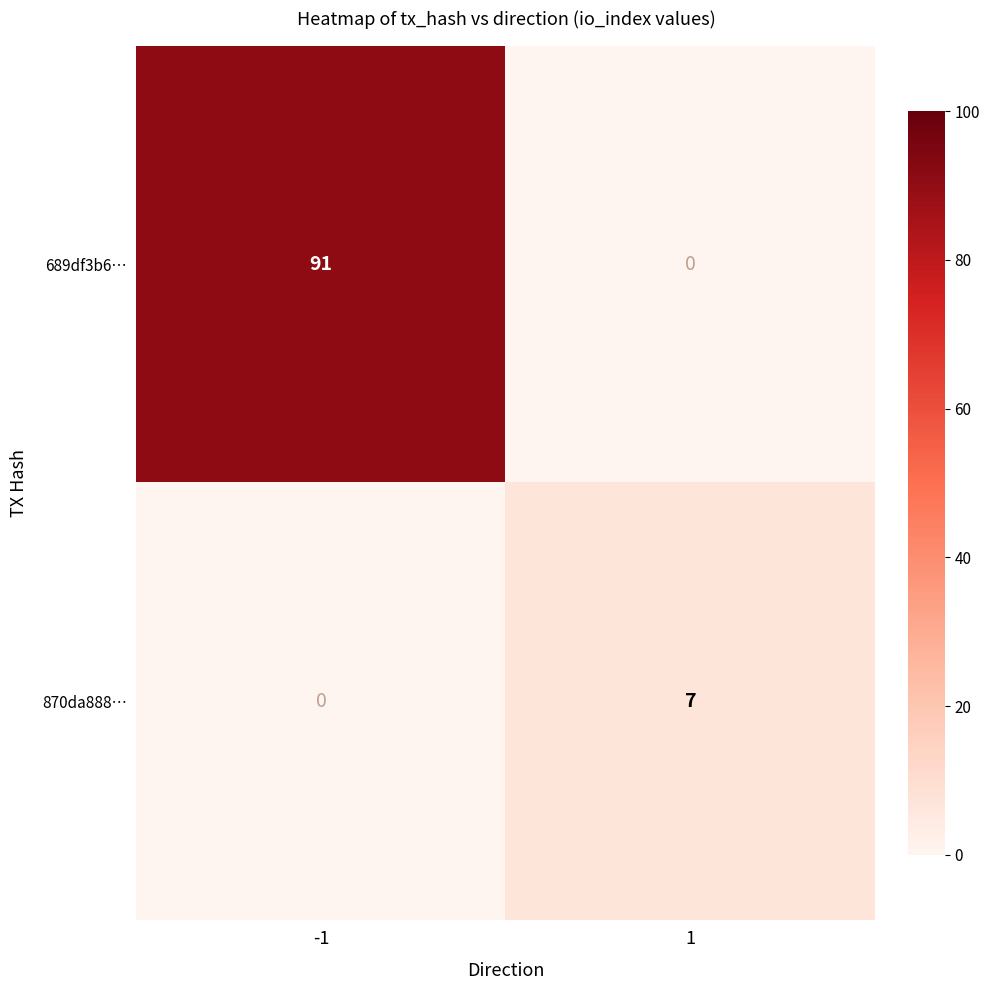

Rank the series by their average value, from highest to lowest.

689df3b6…, 870da888…